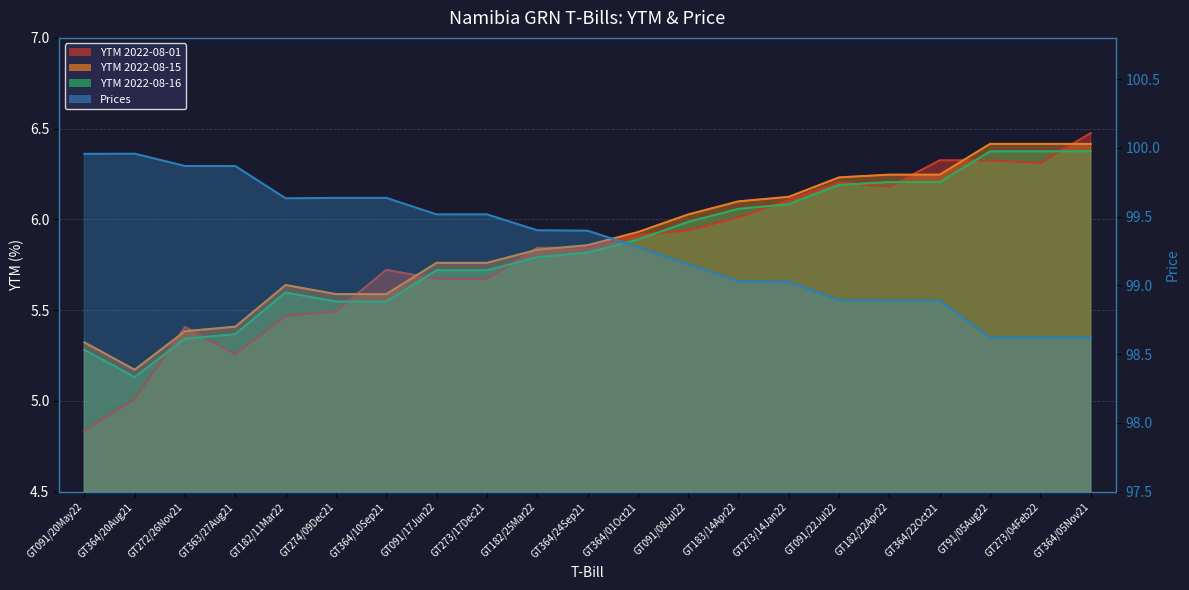

Reading left to right, transcribe all the data shown in this chart.

YTM 2022-08-01: GT091/20May22=4.8	GT364/20Aug21=5.0	GT272/26Nov21=5.4	GT363/27Aug21=5.3	GT182/11Mar22=5.5	GT274/09Dec21=5.5	GT364/10Sep21=5.7	GT091/17Jun22=5.7	GT273/17Dec21=5.7	GT182/25Mar22=5.8	GT364/24Sep21=5.8	GT364/01Oct21=5.9	GT091/08Jul22=5.9	GT183/14Apr22=6.0	GT273/14Jan22=6.1	GT091/22Jul22=6.2	GT182/22Apr22=6.2	GT364/22Oct21=6.3	GT91/05Aug22=6.3	GT273/04Feb22=6.3	GT364/05Nov21=6.5
YTM 2022-08-15: GT091/20May22=5.3	GT364/20Aug21=5.2	GT272/26Nov21=5.4	GT363/27Aug21=5.4	GT182/11Mar22=5.6	GT274/09Dec21=5.6	GT364/10Sep21=5.6	GT091/17Jun22=5.8	GT273/17Dec21=5.8	GT182/25Mar22=5.8	GT364/24Sep21=5.9	GT364/01Oct21=5.9	GT091/08Jul22=6.0	GT183/14Apr22=6.1	GT273/14Jan22=6.1	GT091/22Jul22=6.2	GT182/22Apr22=6.2	GT364/22Oct21=6.2	GT91/05Aug22=6.4	GT273/04Feb22=6.4	GT364/05Nov21=6.4
YTM 2022-08-16: GT091/20May22=5.3	GT364/20Aug21=5.1	GT272/26Nov21=5.3	GT363/27Aug21=5.4	GT182/11Mar22=5.6	GT274/09Dec21=5.5	GT364/10Sep21=5.5	GT091/17Jun22=5.7	GT273/17Dec21=5.7	GT182/25Mar22=5.8	GT364/24Sep21=5.8	GT364/01Oct21=5.9	GT091/08Jul22=6.0	GT183/14Apr22=6.1	GT273/14Jan22=6.1	GT091/22Jul22=6.2	GT182/22Apr22=6.2	GT364/22Oct21=6.2	GT91/05Aug22=6.4	GT273/04Feb22=6.4	GT364/05Nov21=6.4
Prices: GT091/20May22=100.0	GT364/20Aug21=100.0	GT272/26Nov21=99.9	GT363/27Aug21=99.9	GT182/11Mar22=99.6	GT274/09Dec21=99.6	GT364/10Sep21=99.6	GT091/17Jun22=99.5	GT273/17Dec21=99.5	GT182/25Mar22=99.4	GT364/24Sep21=99.4	GT364/01Oct21=99.3	GT091/08Jul22=99.2	GT183/14Apr22=99.0	GT273/14Jan22=99.0	GT091/22Jul22=98.9	GT182/22Apr22=98.9	GT364/22Oct21=98.9	GT91/05Aug22=98.6	GT273/04Feb22=98.6	GT364/05Nov21=98.6